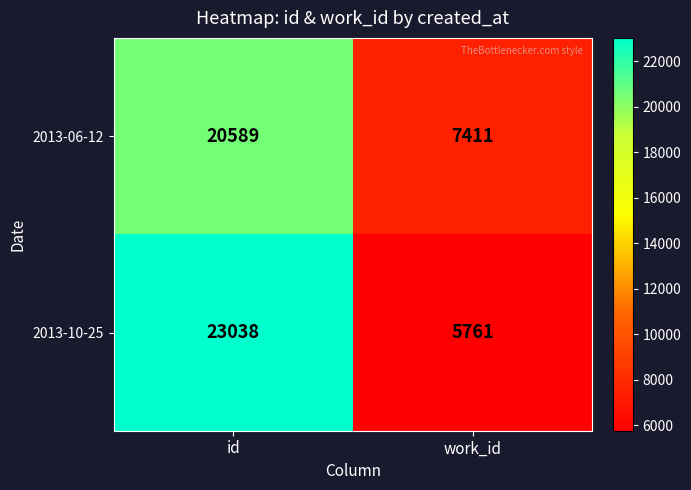

List the series in order of their peak value, lowest first.

2013-06-12, 2013-10-25